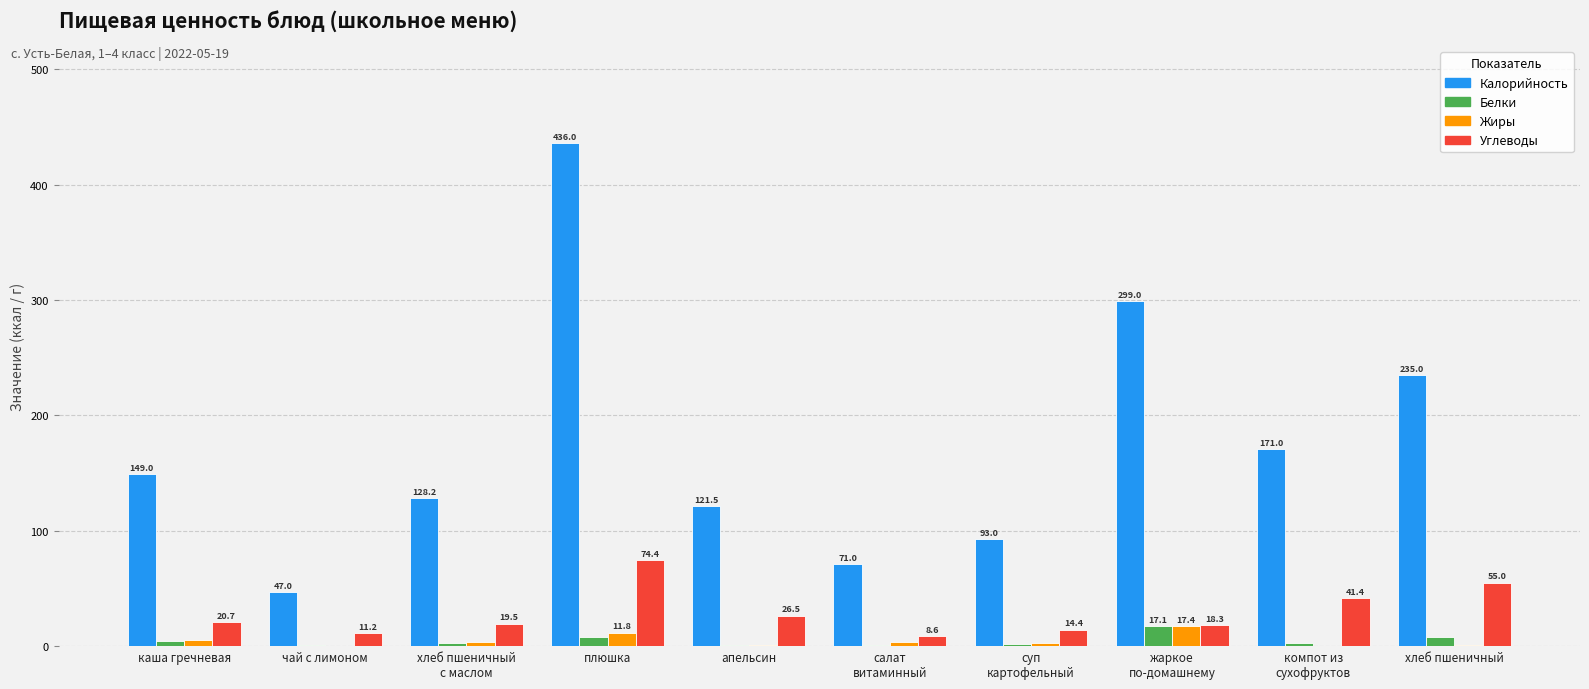

At which category is the sum across all series the highest?

плюшка